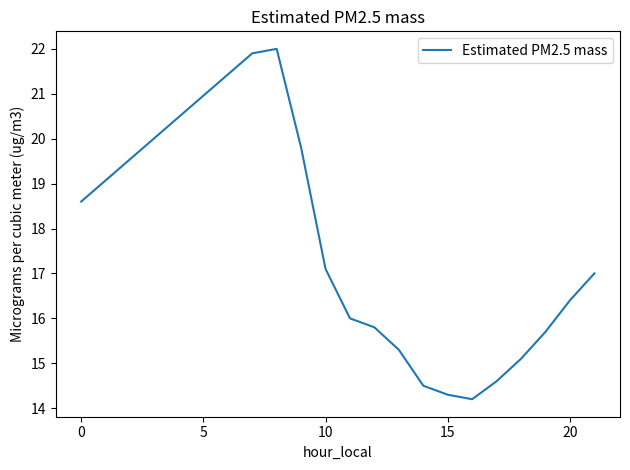

Does the chart have visible grid lines?

No